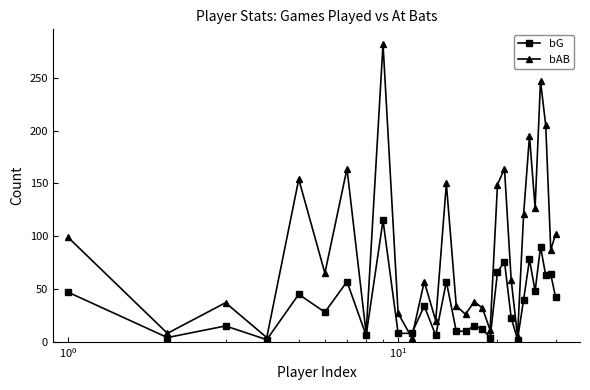

What is the maximum value shown in the chart?

282